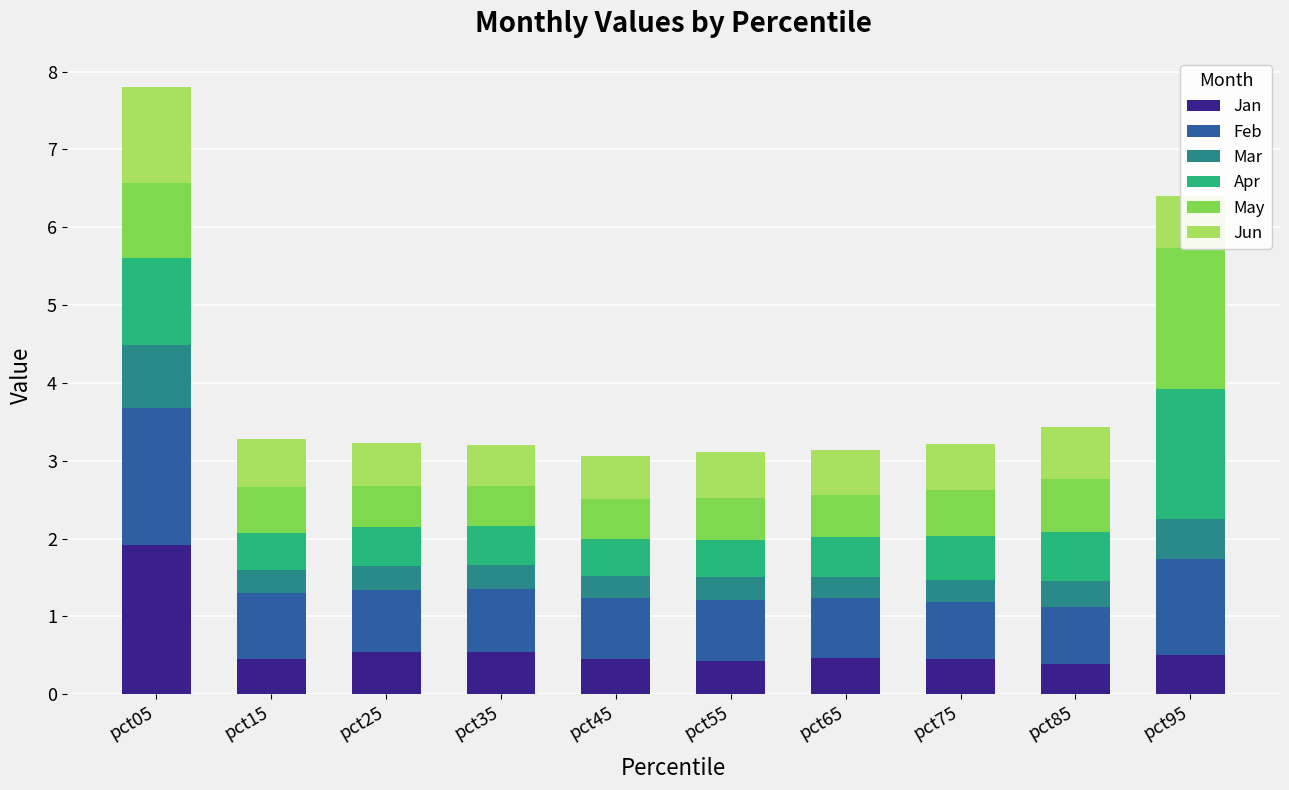

What is the difference between the maximum and minimum values in the May series?

1.3